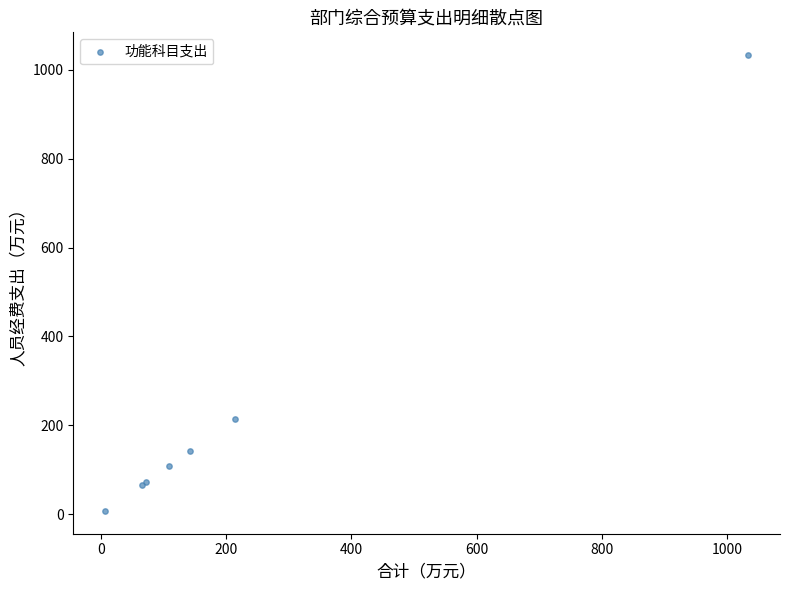

What Y value in the scatter plot is closest to 520?

214.0